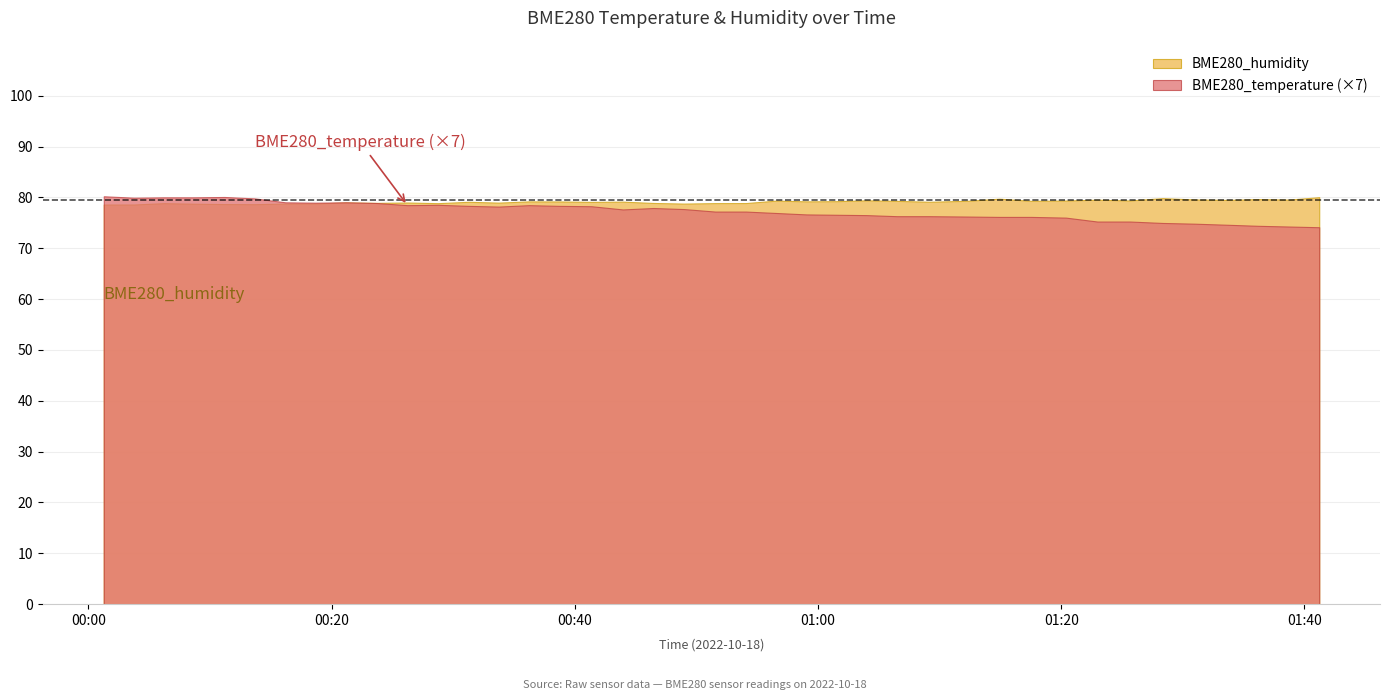

What is the label of the 37th point from the left?

2022/10/18 01:33:37